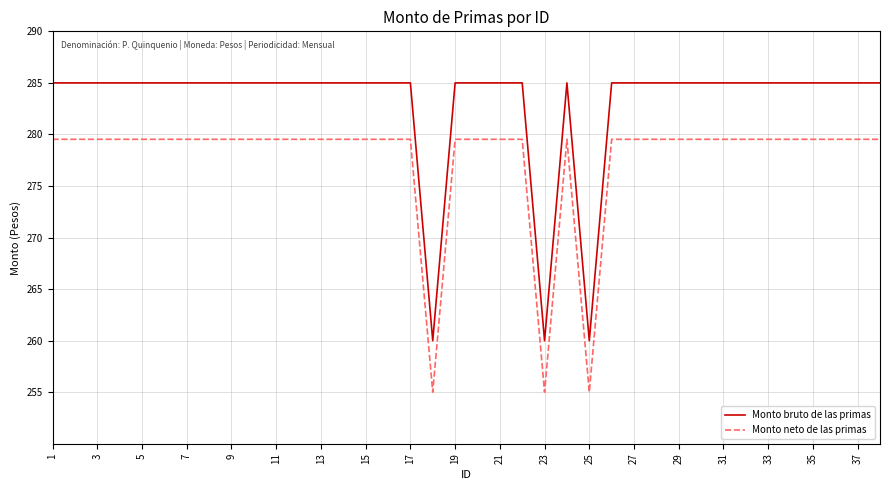

What is the greatest value displayed?

285.0